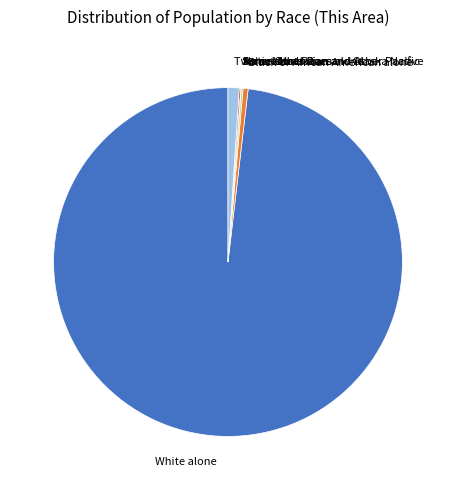

Is the sum of Two or More Races and White alone greater than half?

Yes